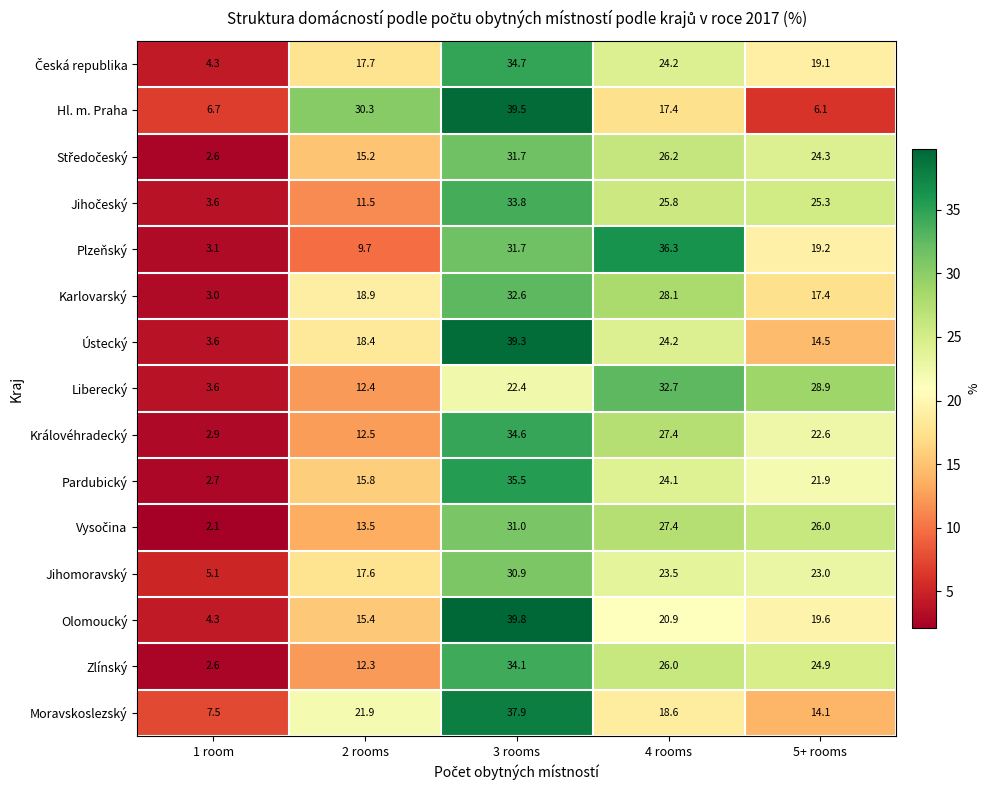

What is the difference between the second highest and second lowest values in the Olomoucký series?

5.5